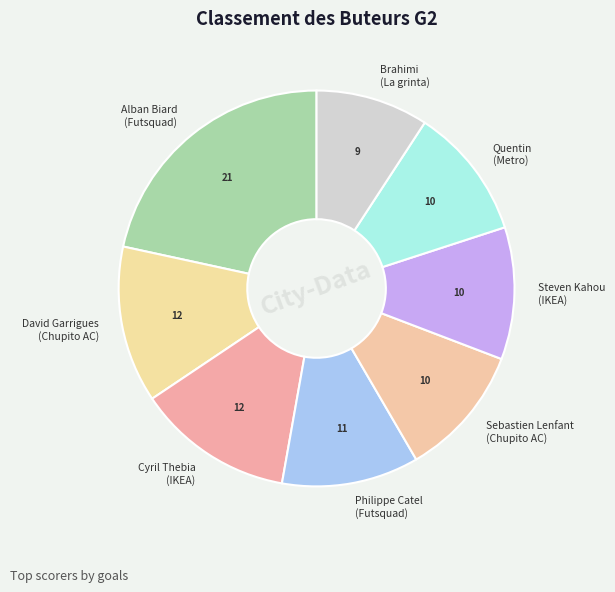

What is the ratio of the value at Philippe Catel (Futsquad) to the value at Brahimi (La grinta)?

1.2